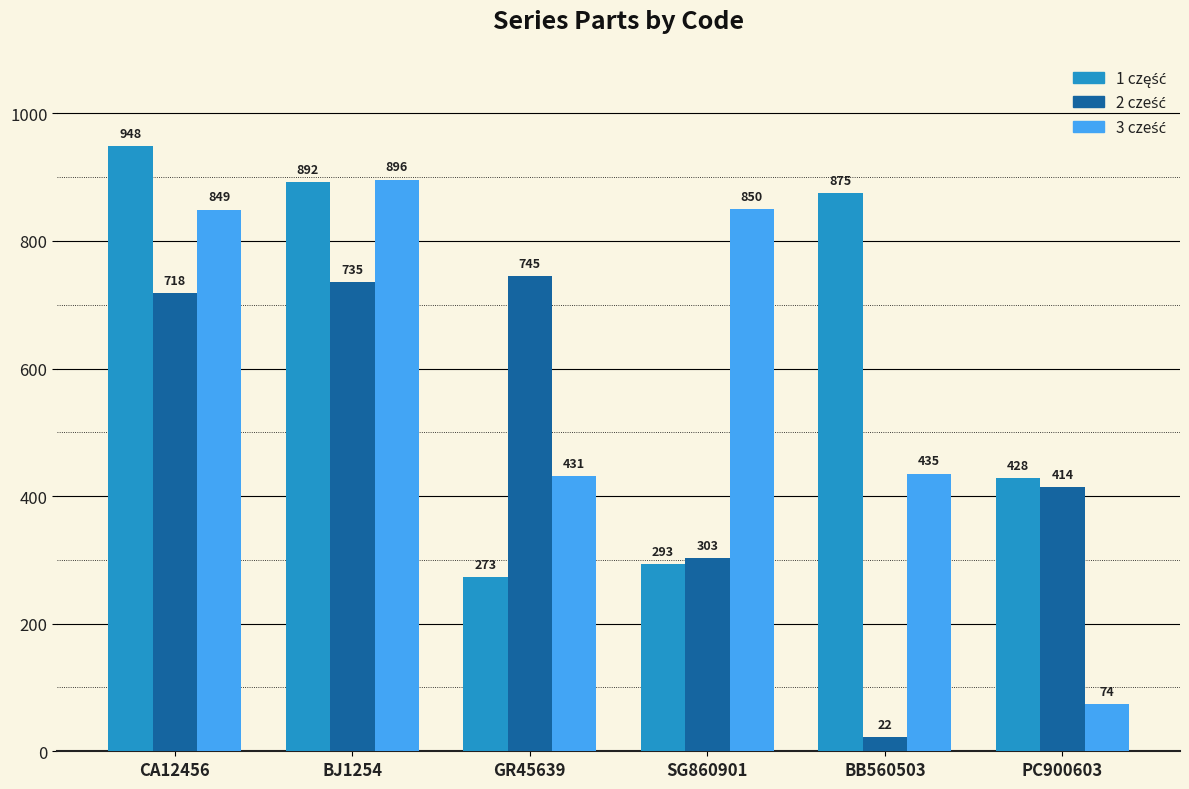

What position from the right is BJ1254?

5